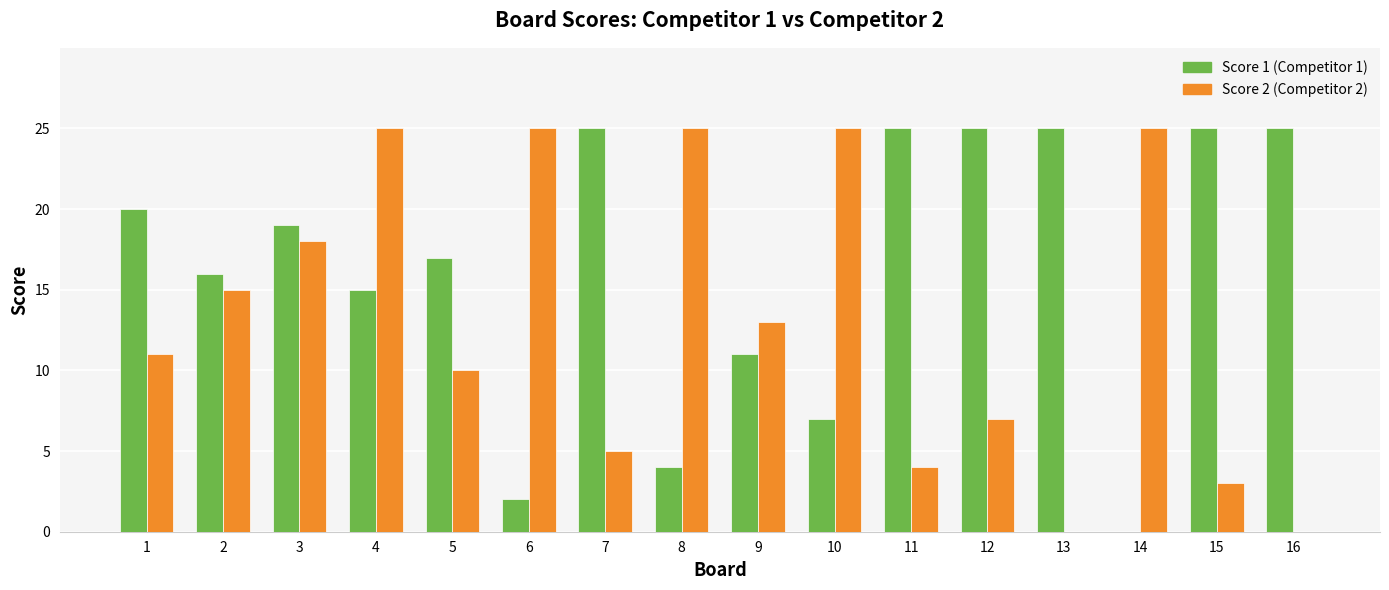

What is the greatest value displayed?

25